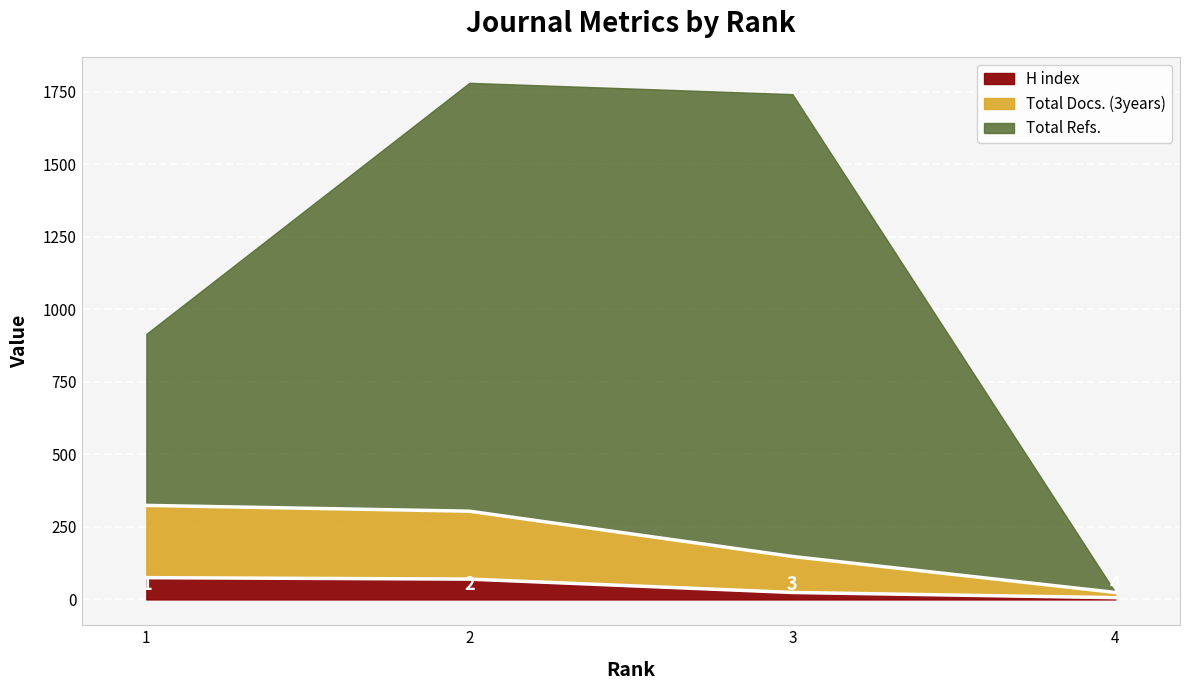

How many data points in H index are less than 70?

2